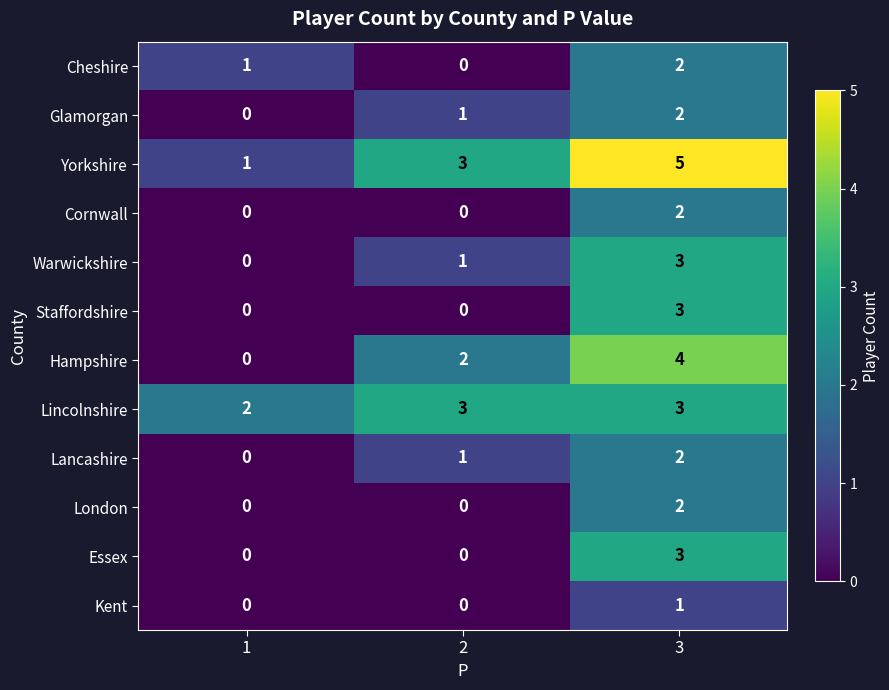

How many data points does each series have?

3